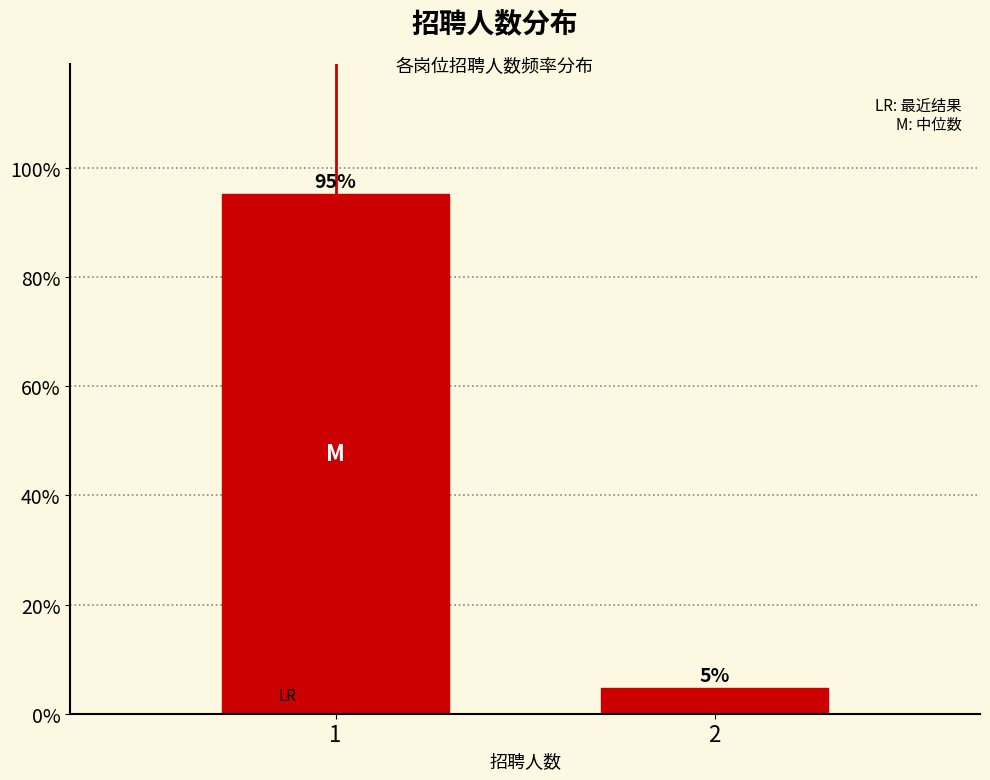

What is the sum of all values?

100.0